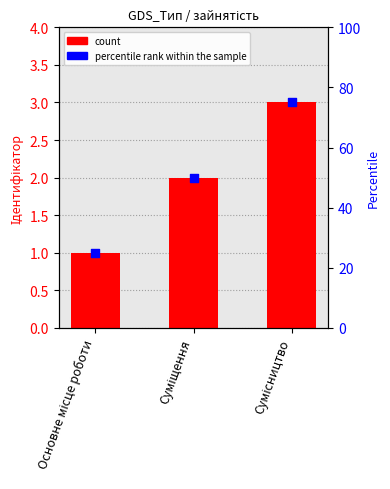

Which series has the largest total across all categories?

percentile rank within the sample